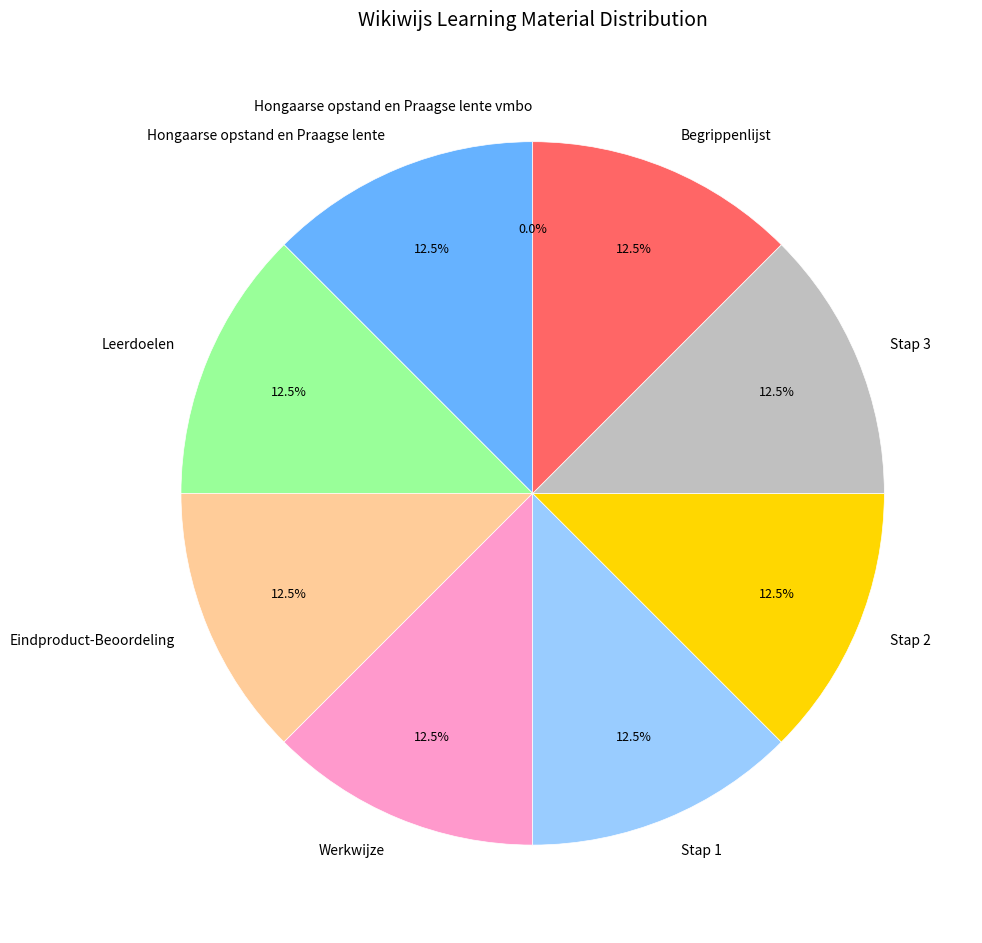

Combined, what portion of the pie is Werkwijze and Eindproduct-Beoordeling?

25.0%